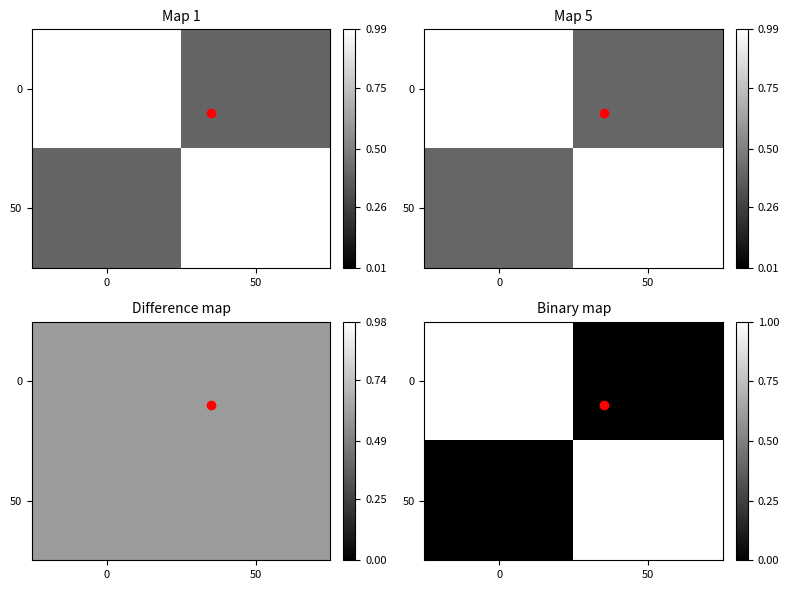

What is the difference between the maximum and minimum values in the 0 series?

1